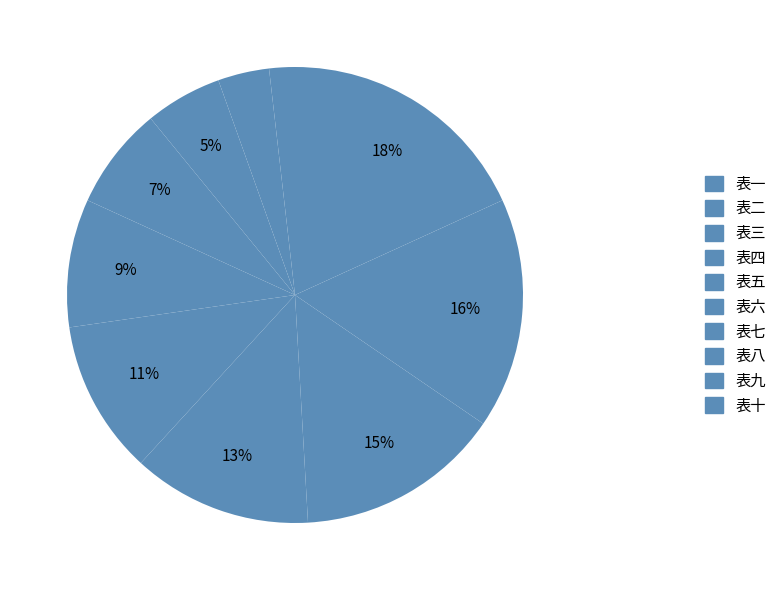

Which slice is the largest?

表十